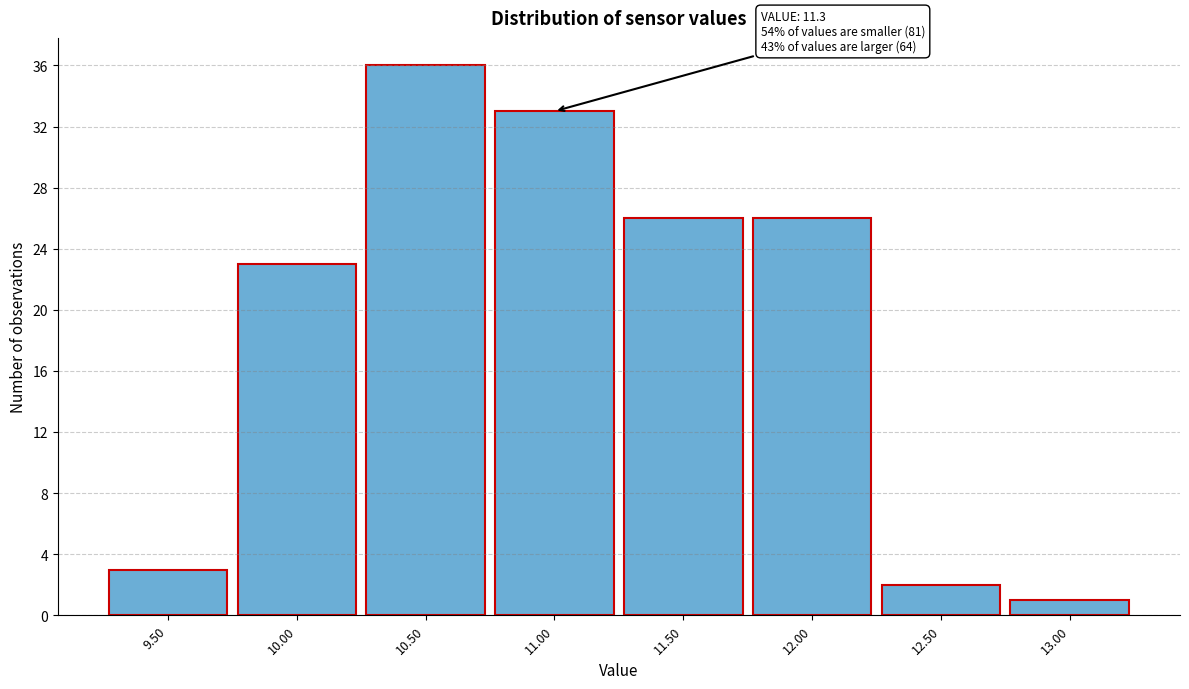

Reading left to right, extract all data points from this chart.

3	23	36	33	26	26	2	1